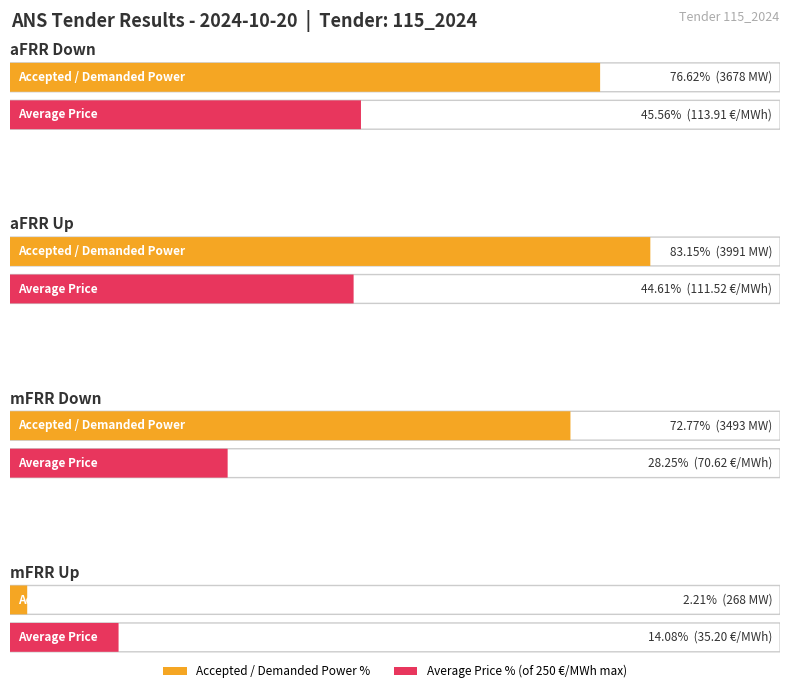

What is the value of the Accepted Power bar at the 3rd from the left?

3493.0